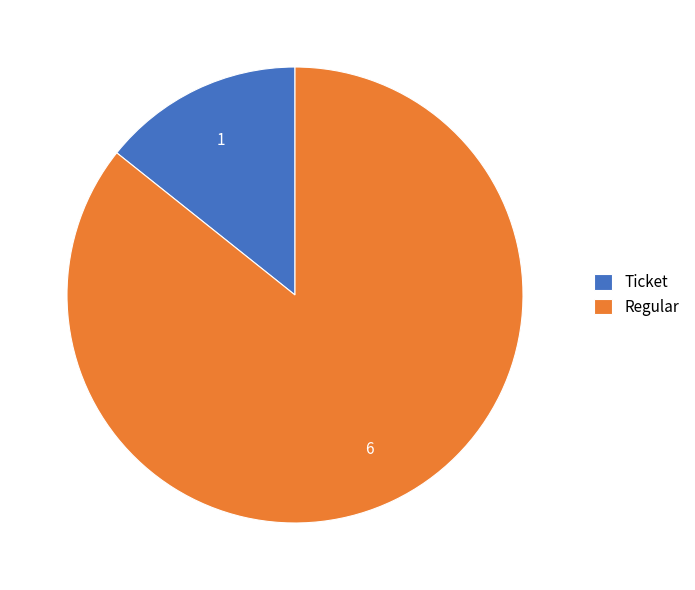

How many segments does this pie chart have?

2